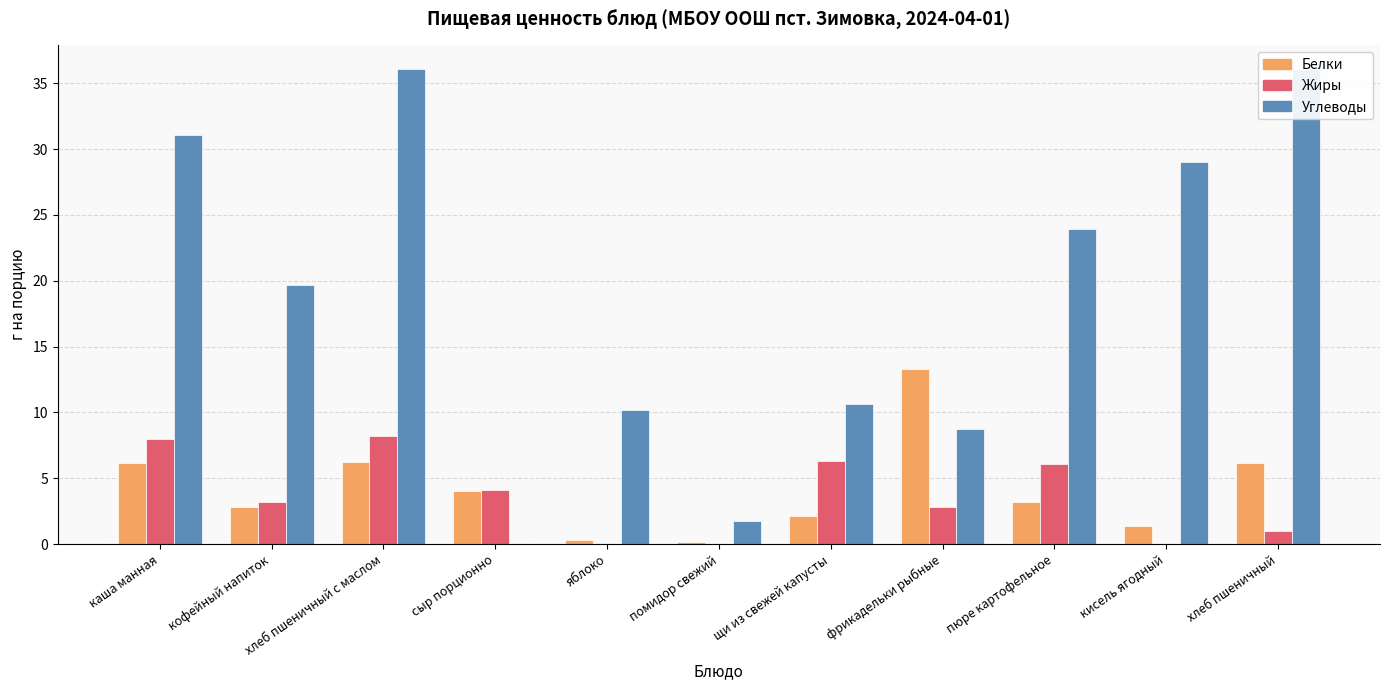

Where does the Белки series first go above 3?

каша манная